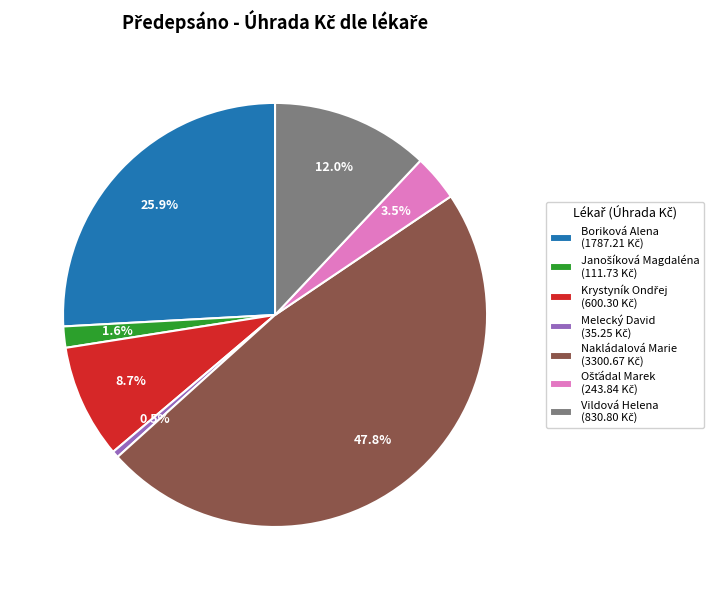

Does any single category account for the majority?

No